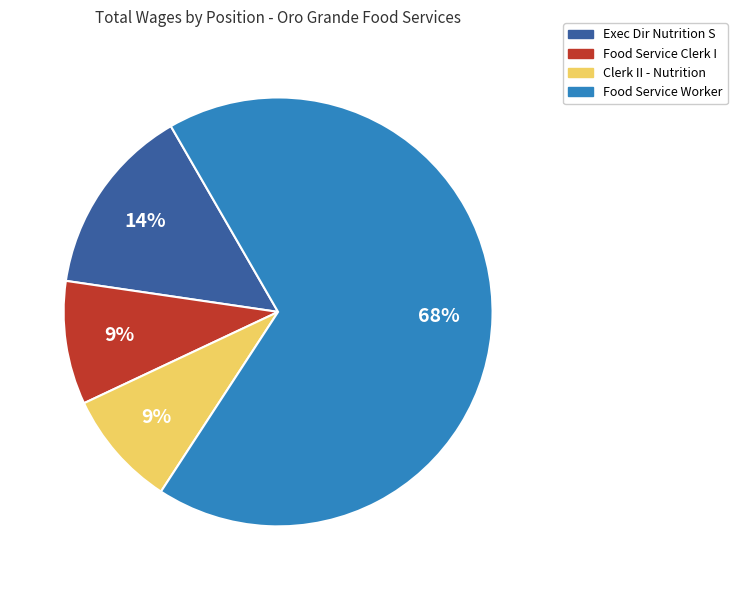

To the nearest percent, what is the difference between the largest and smallest slice percentages?

59%